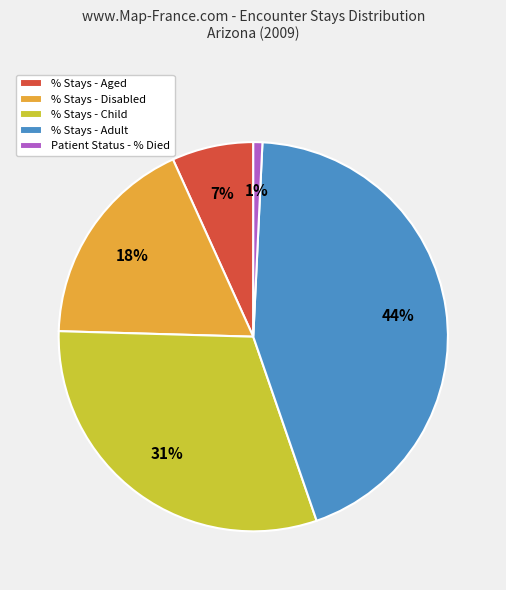

Is there any slice that represents more than half of the pie?

No